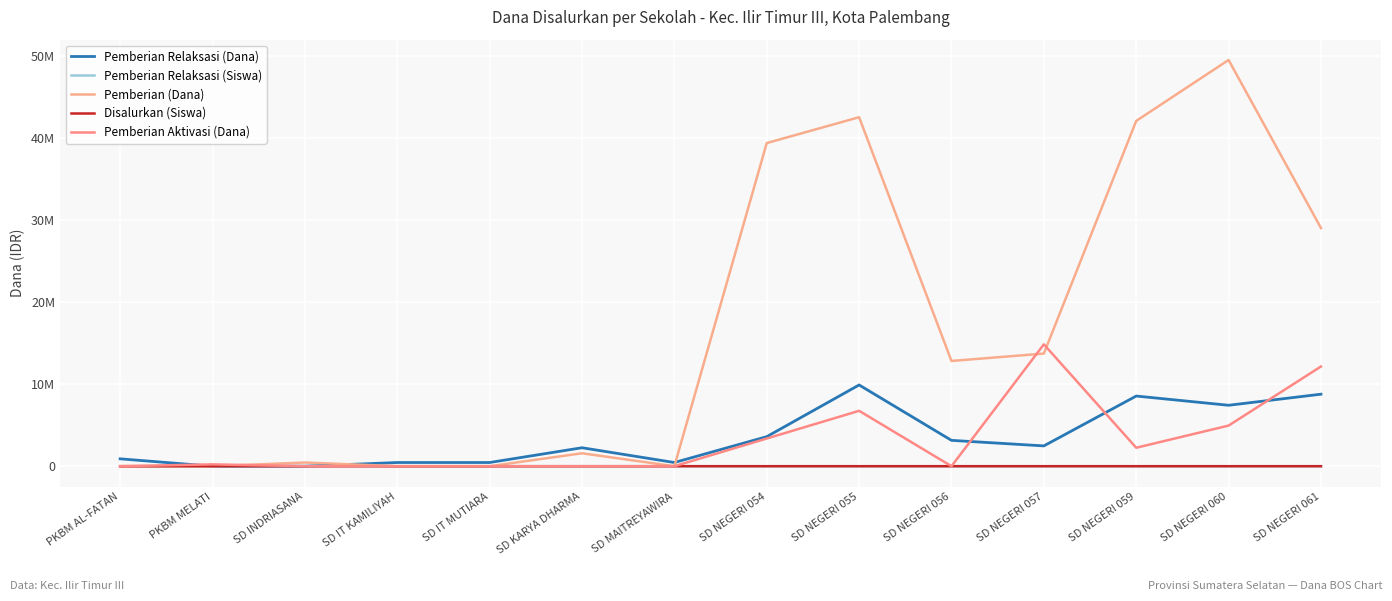

True or false: Pemberian Aktivasi (Dana) has a value of -6234116 at PKBM AL-FATAN.

False